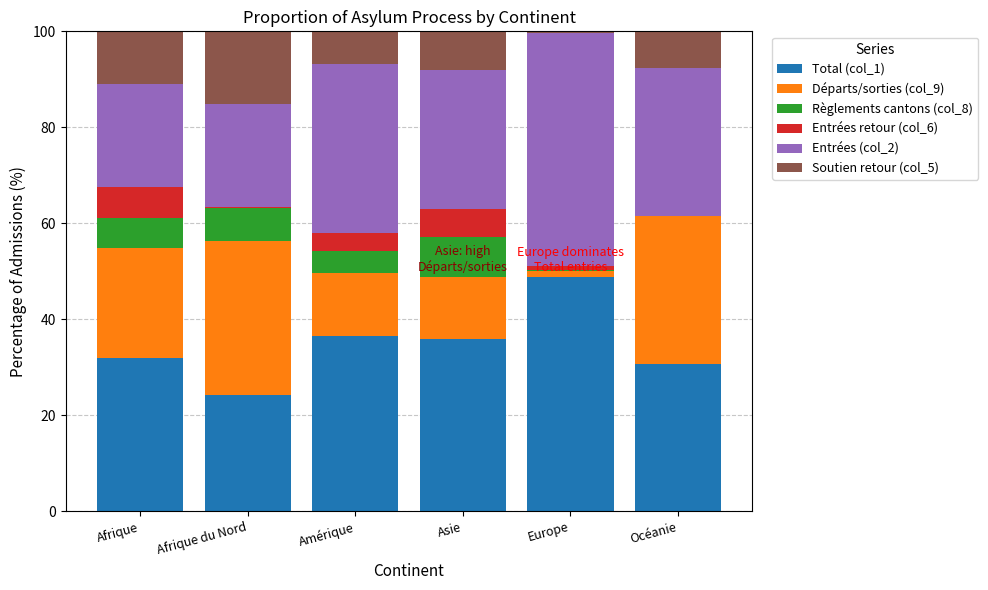

What is the sum of the Total (col_1) values at Asie and Amérique?

72.5